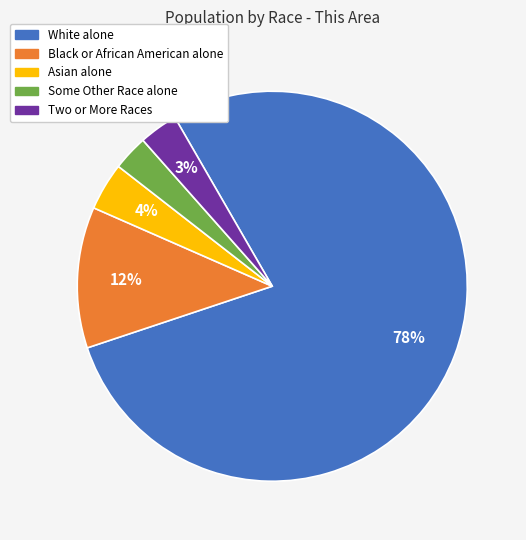

Is there any slice that represents more than half of the pie?

Yes